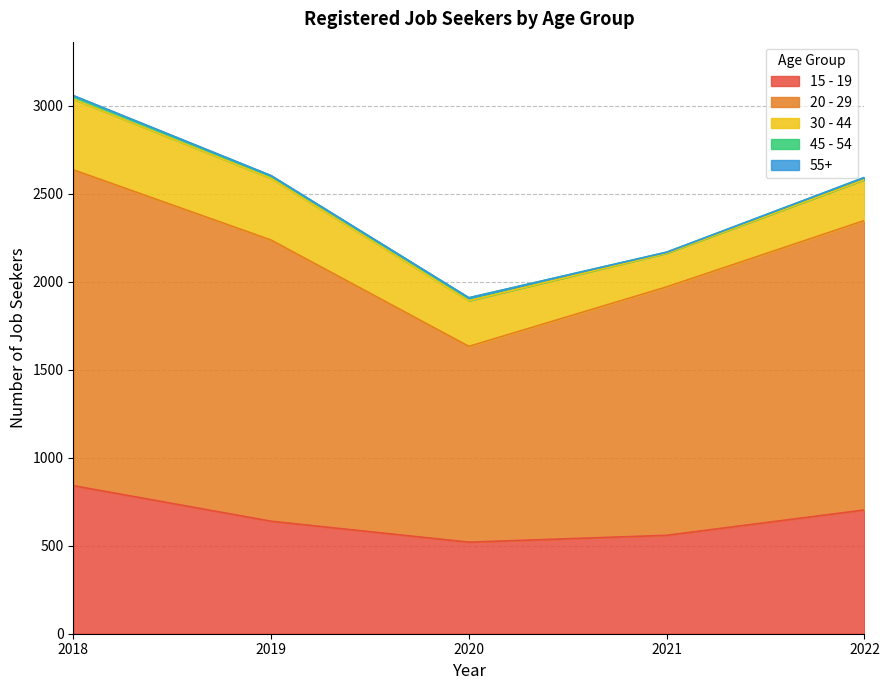

At how many categories does at least one series exceed 1453?

3